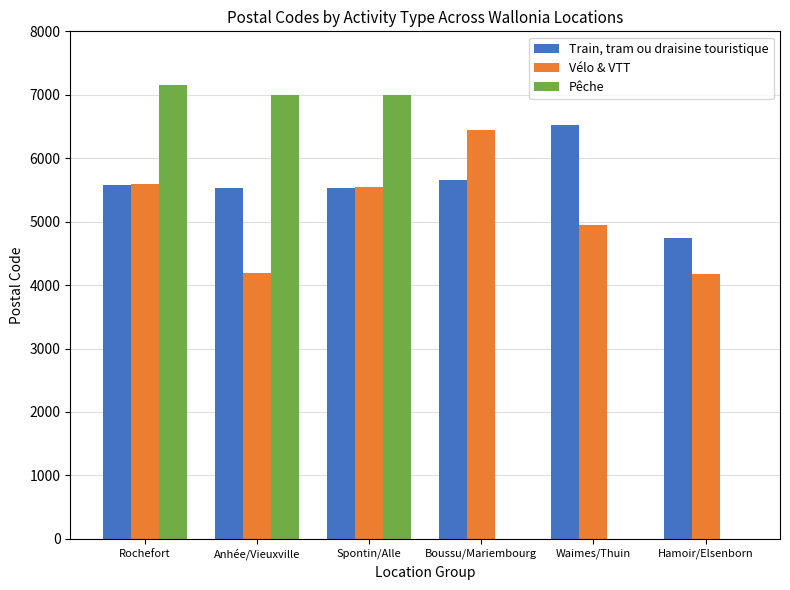

Between Rochefort and Boussu/Mariembourg, which series saw the biggest shift?

Pêche